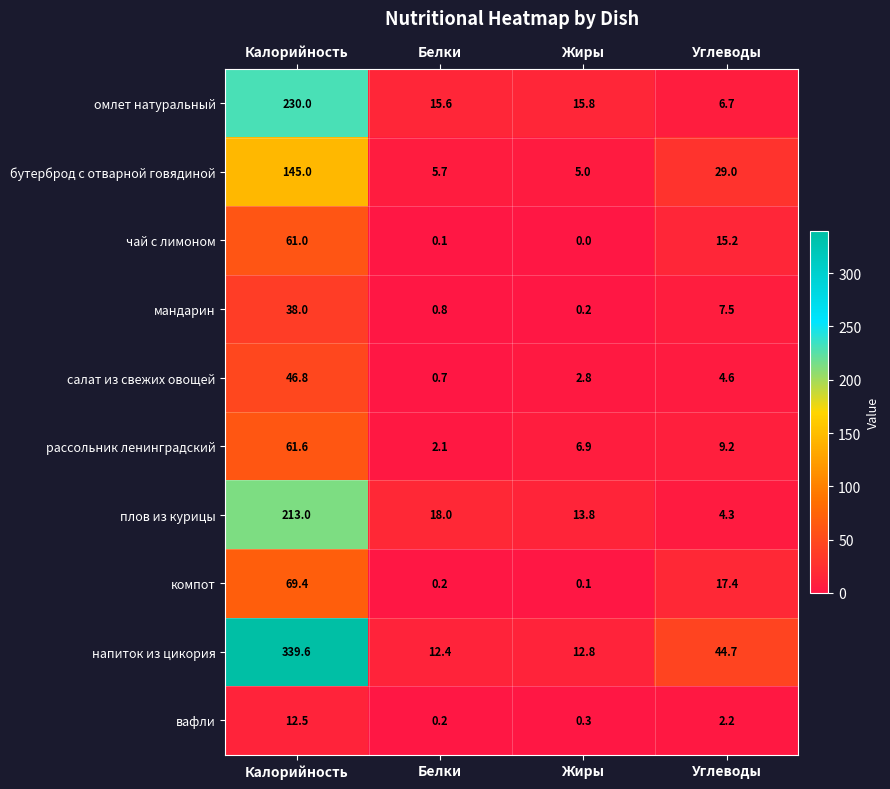

The value of мандарин at Жиры is 0.2. True or false?

True